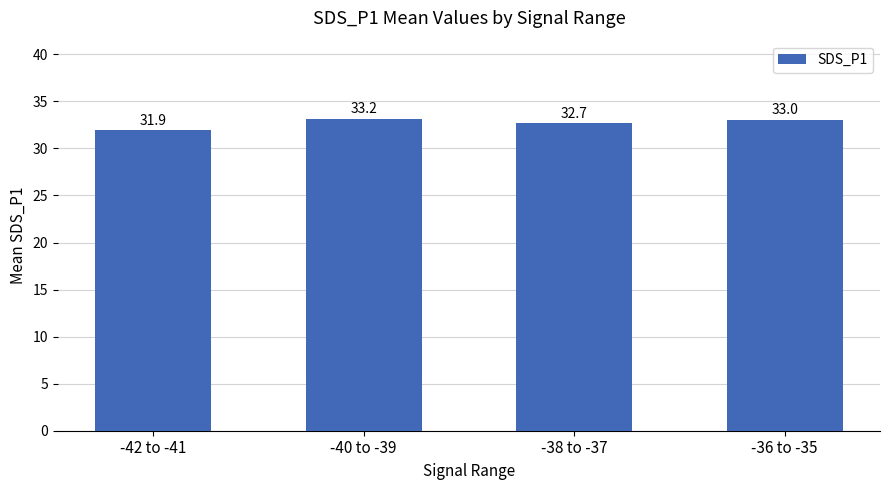

Which has a higher value, -38 to -37 or -42 to -41?

-38 to -37